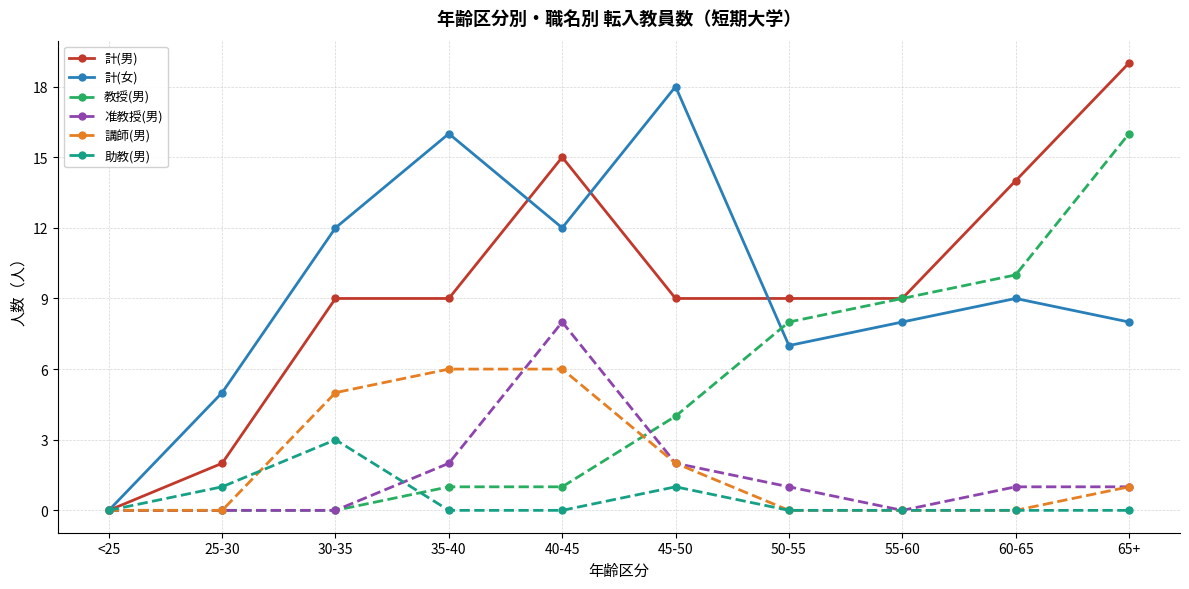

Between 25-30 and 65+, which series saw the biggest shift?

計(男)